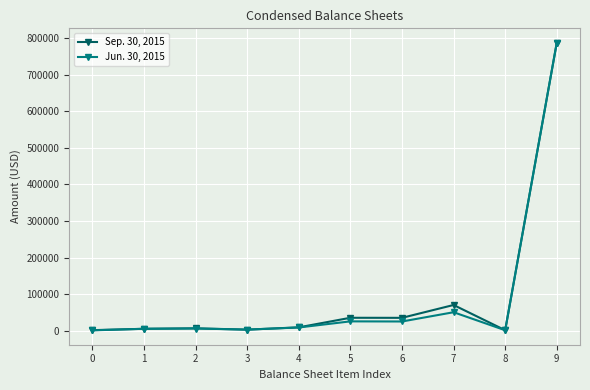

The Sep. 30, 2015 series shows 2667 at 3. True or false?

True